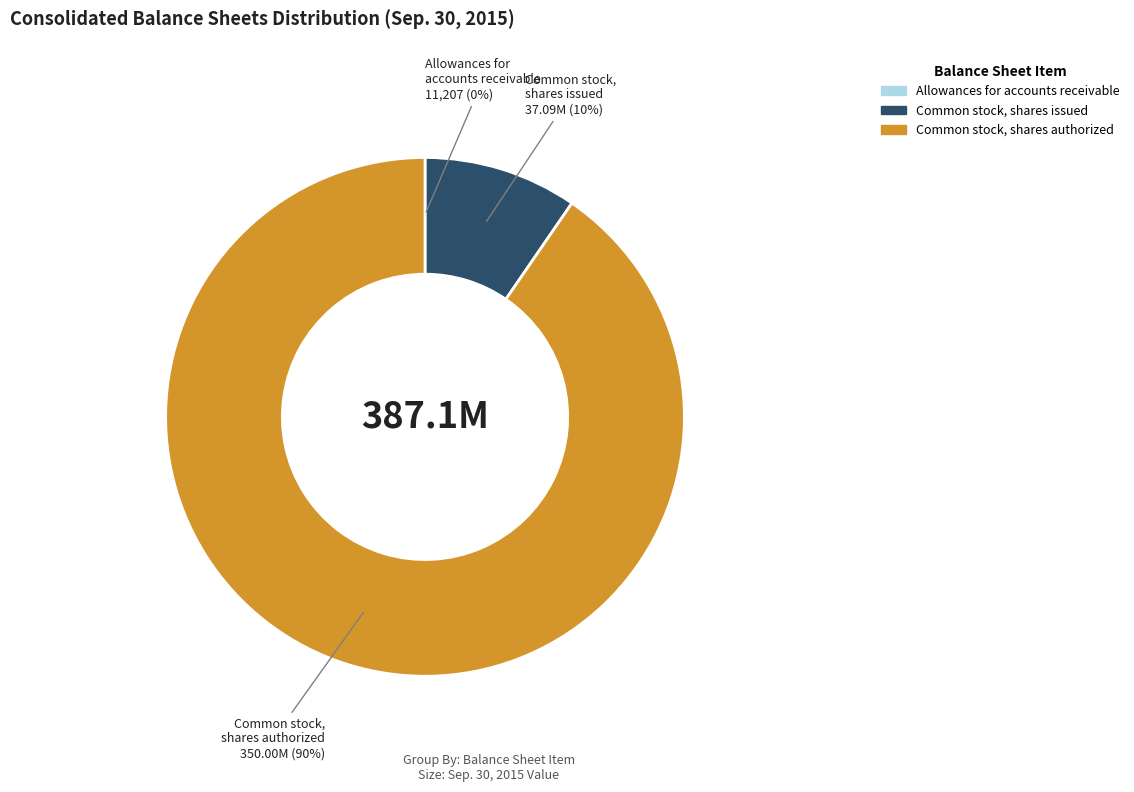

True or false: Common stock, shares authorized accounts for 90% of the total.

True